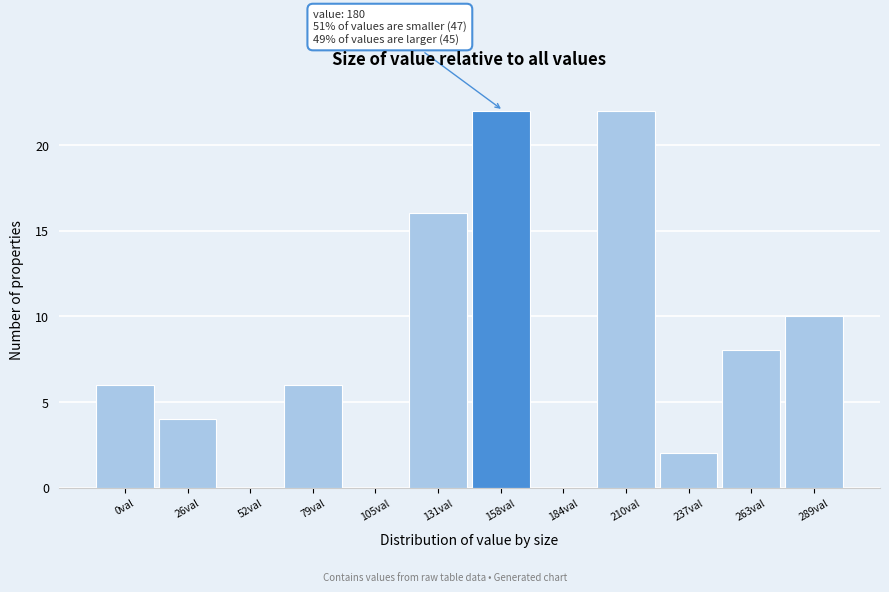

Reading right to left, extract all data points from this chart.

289val=10	263val=8	237val=2	210val=22	184val=0	158val=22	131val=16	105val=0	79val=6	52val=0	26val=4	0val=6